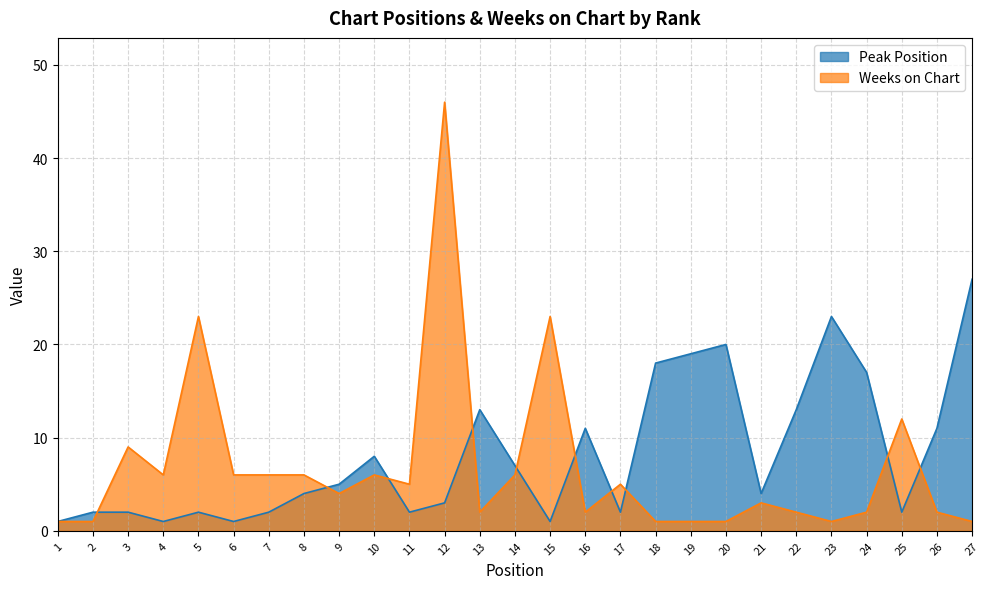

Reading left to right, what are all the values shown in this chart?

Peak Position: 1	2	2	1	2	1	2	4	5	8	2	3	13	7	1	11	2	18	19	20	4	13	23	17	2	11	27
Weeks on Chart: 1	1	9	6	23	6	6	6	4	6	5	46	2	6	23	2	5	1	1	1	3	2	1	2	12	2	1